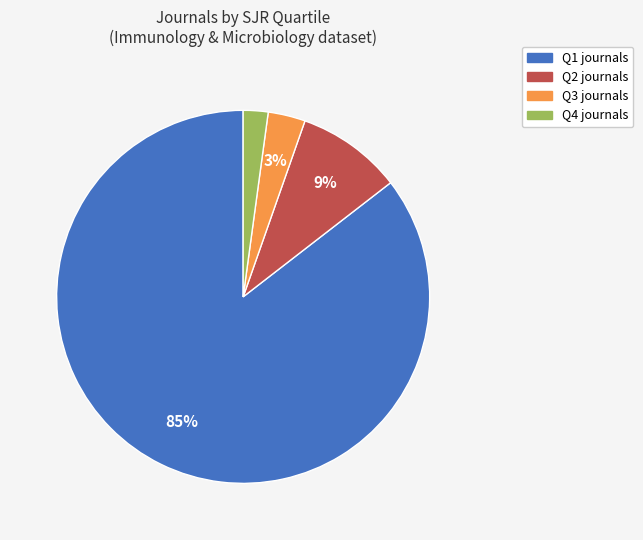

Do Q1 and Q2 together represent more than half of the pie?

Yes